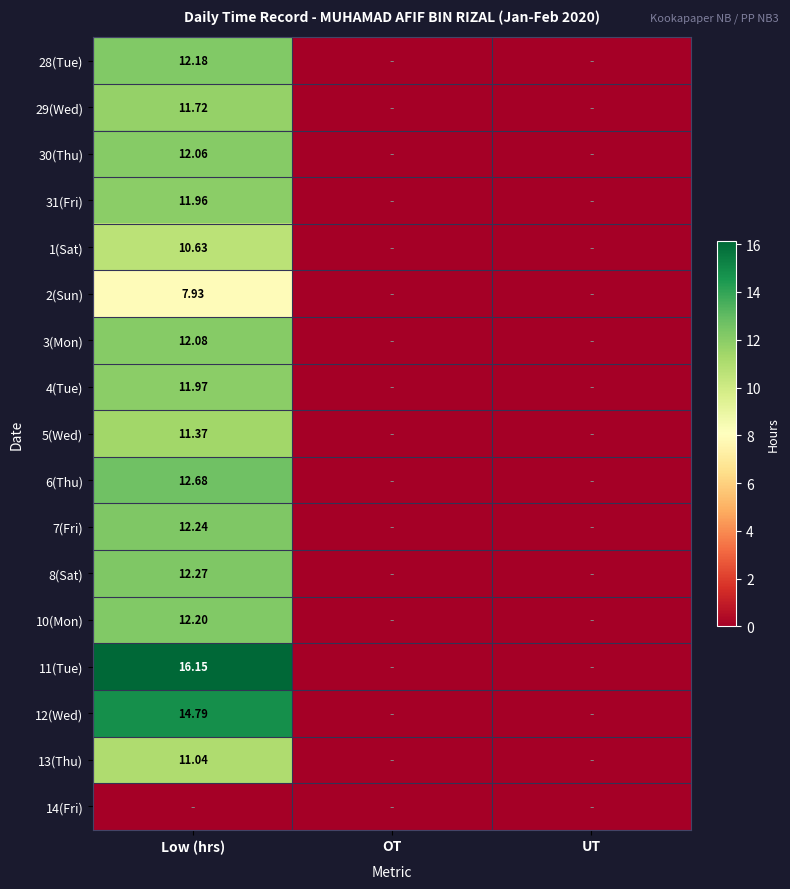

Rank the series by their maximum value, from highest to lowest.

11(Tue), 12(Wed), 6(Thu), 8(Sat), 7(Fri), 10(Mon), 28(Tue), 3(Mon), 30(Thu), 4(Tue), 31(Fri), 29(Wed), 5(Wed), 13(Thu), 1(Sat), 2(Sun), 14(Fri)